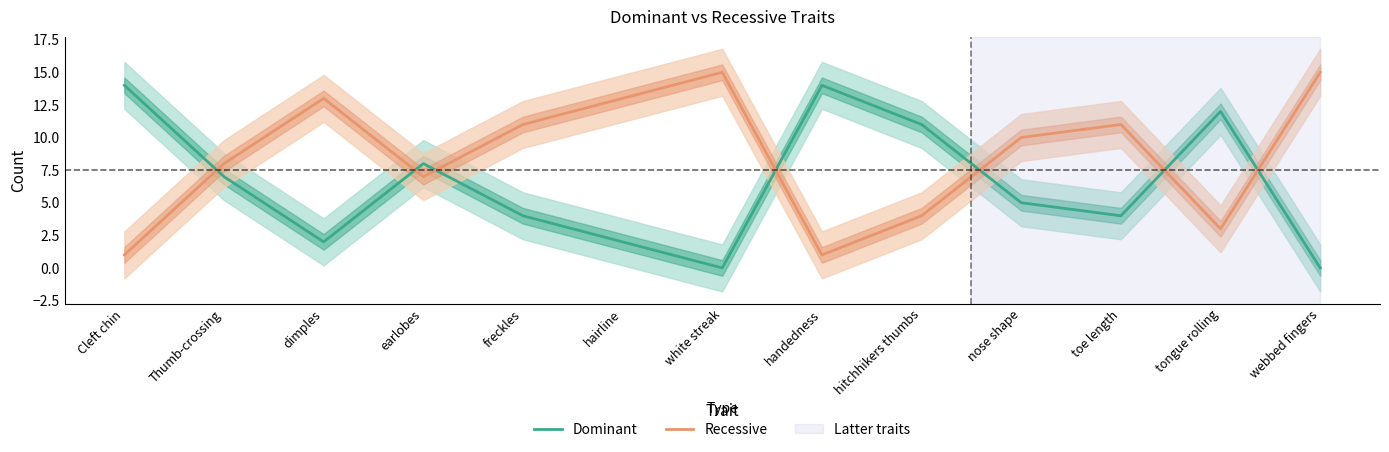

Reading right to left, transcribe all the data shown in this chart.

Dominant: webbed fingers=0	tongue rolling=12	toe length=4	nose shape=5	hitchhikers thumbs=11	handedness=14	white streak=0	hairline=2	freckles=4	earlobes=8	dimples=2	Thumb-crossing=7	Cleft chin=14
Recessive: webbed fingers=15	tongue rolling=3	toe length=11	nose shape=10	hitchhikers thumbs=4	handedness=1	white streak=15	hairline=13	freckles=11	earlobes=7	dimples=13	Thumb-crossing=8	Cleft chin=1